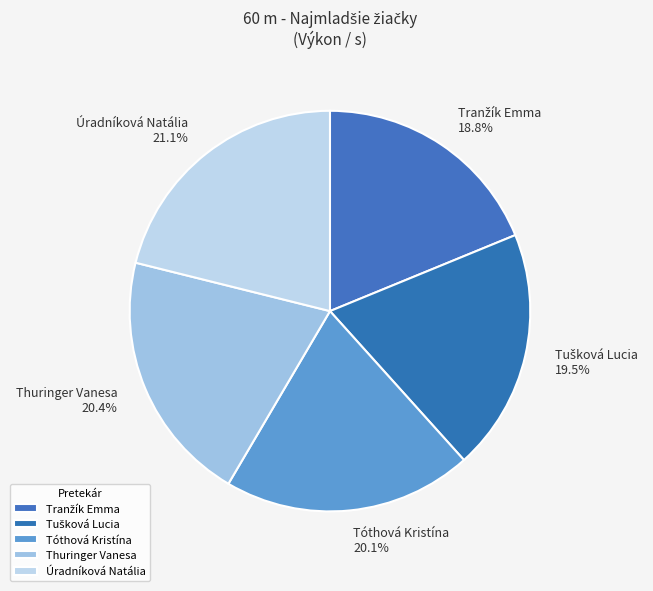

Between Úradníková Natália and Thuringer Vanesa, which is larger?

Úradníková Natália